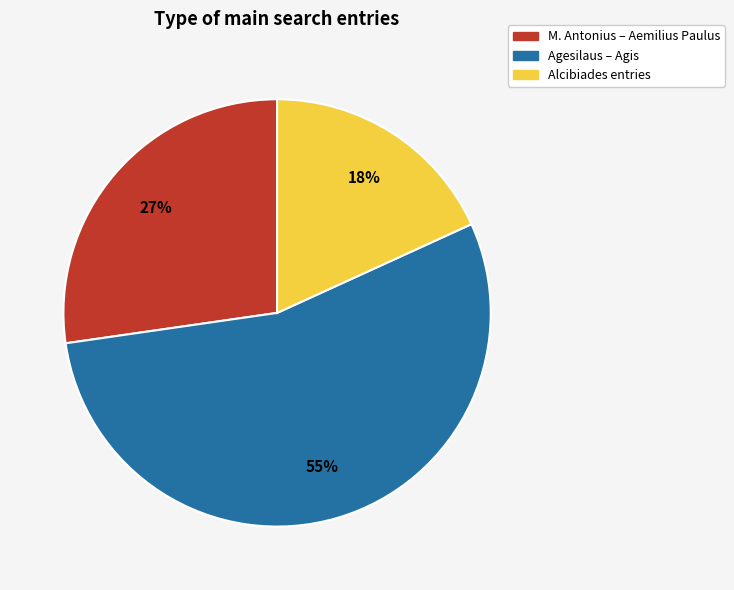

Does any single category account for the majority?

Yes